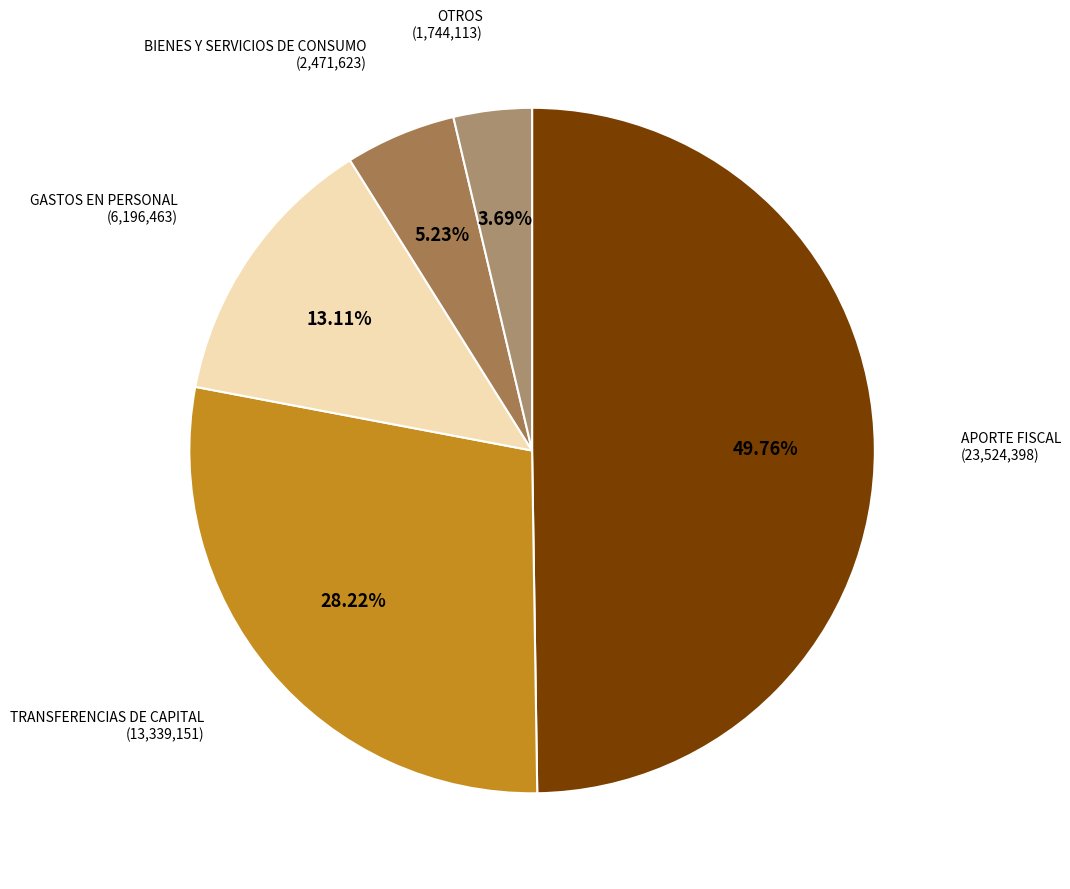

Which has a higher value, GASTOS EN PERSONAL (6,196,463) or APORTE FISCAL (23,524,398)?

APORTE FISCAL (23,524,398)